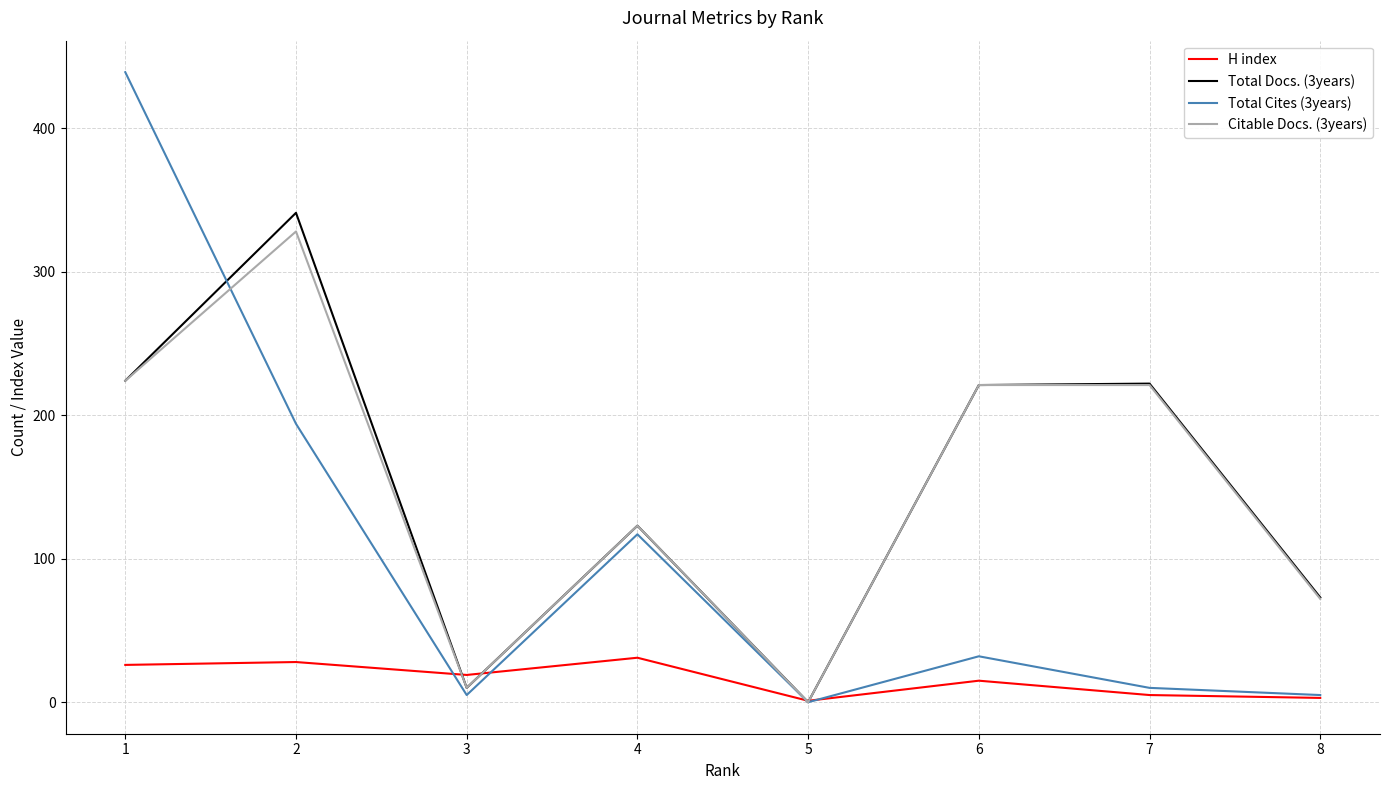

Between 1 and 2, which series saw the biggest shift?

Total Cites (3years)